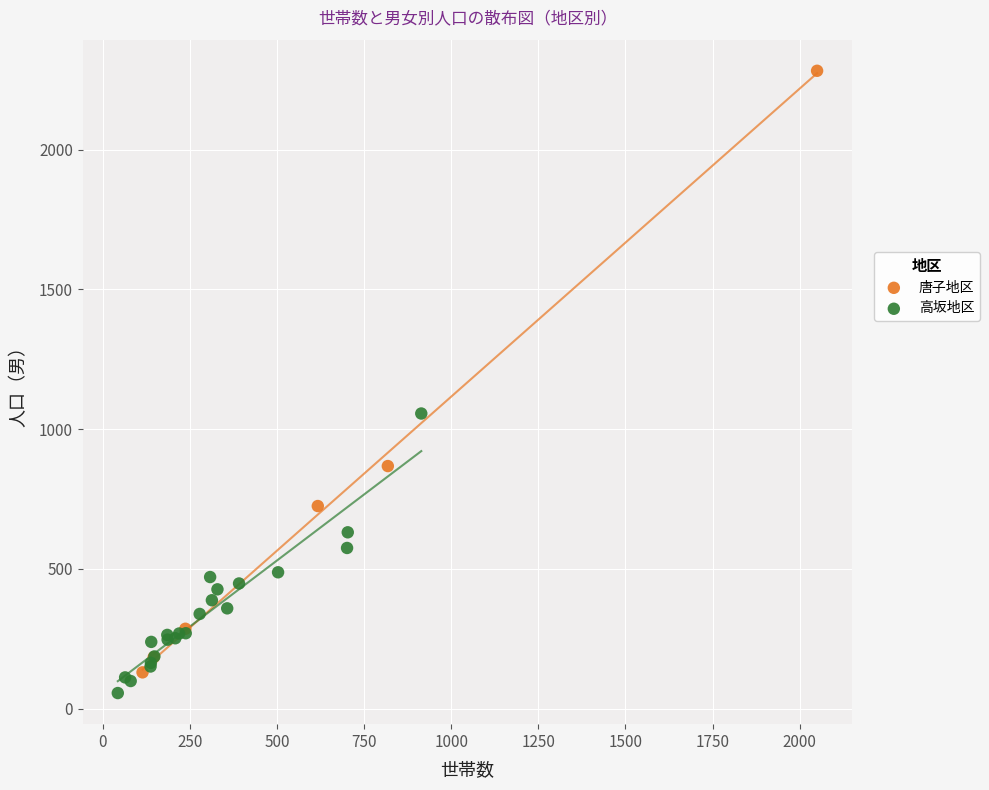

Which series contains the highest Y value?

唐子地区